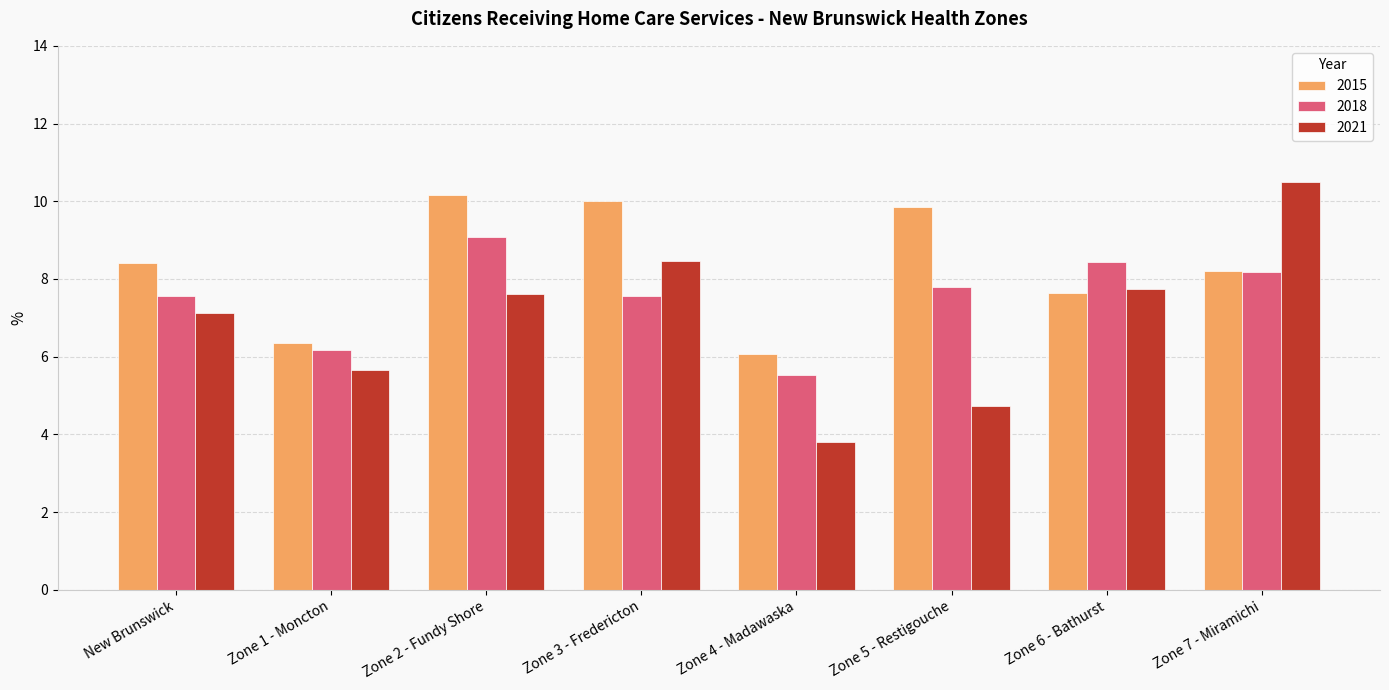

List the series in order of their overall mean, lowest first.

2021, 2018, 2015